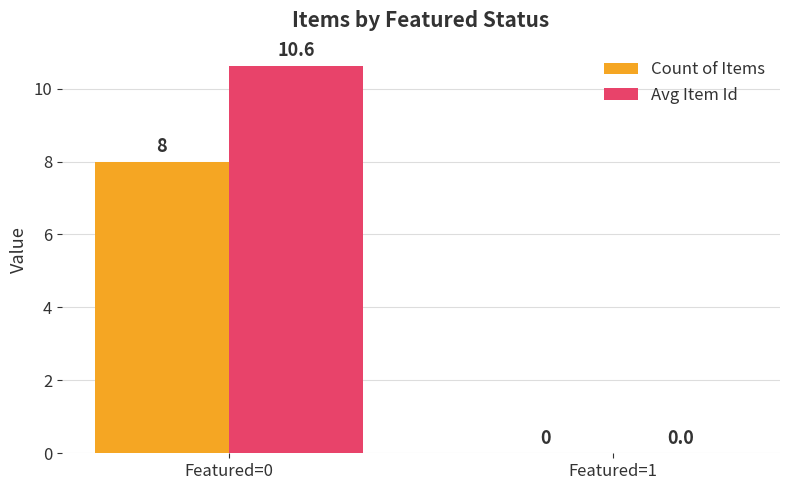

Reading left to right, transcribe all the data shown in this chart.

Count of Items: Featured=0=8.0	Featured=1=0.0
Avg Item Id: Featured=0=10.6	Featured=1=0.0